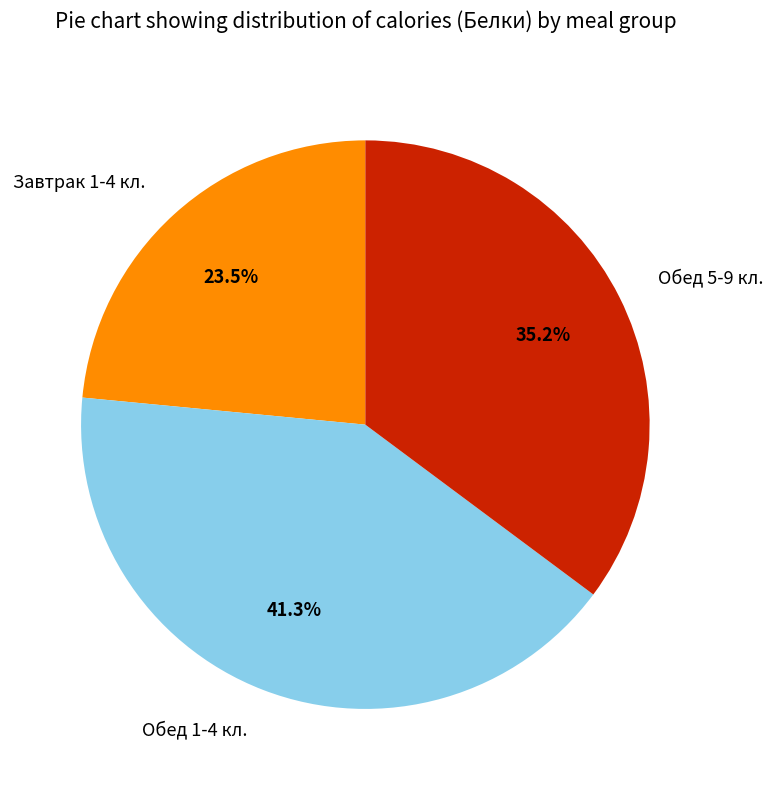

Which slice is the largest?

Обед 1-4 кл.